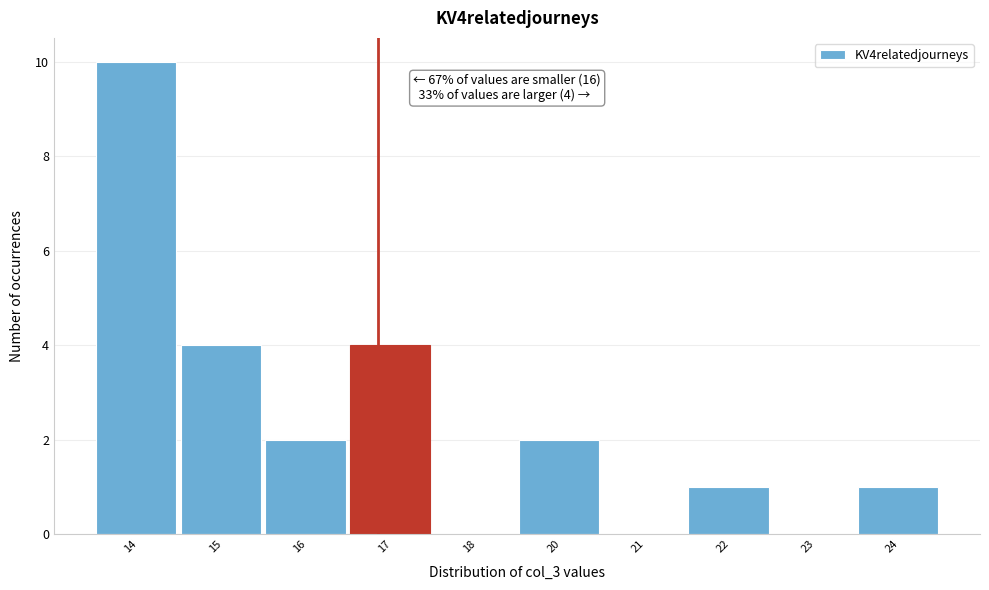

Reading left to right, what are all the values shown in this chart?

14=10	15=4	16=2	17=4	18=0	20=2	21=0	22=1	23=0	24=1